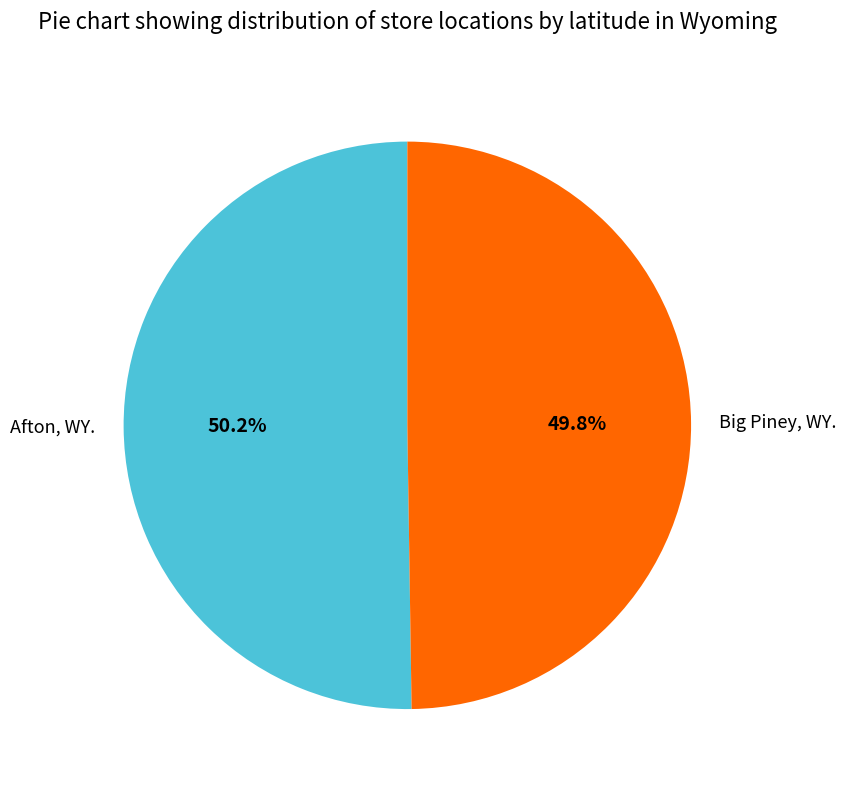

Rank the categories by value from highest to lowest.

Afton, WY., Big Piney, WY.